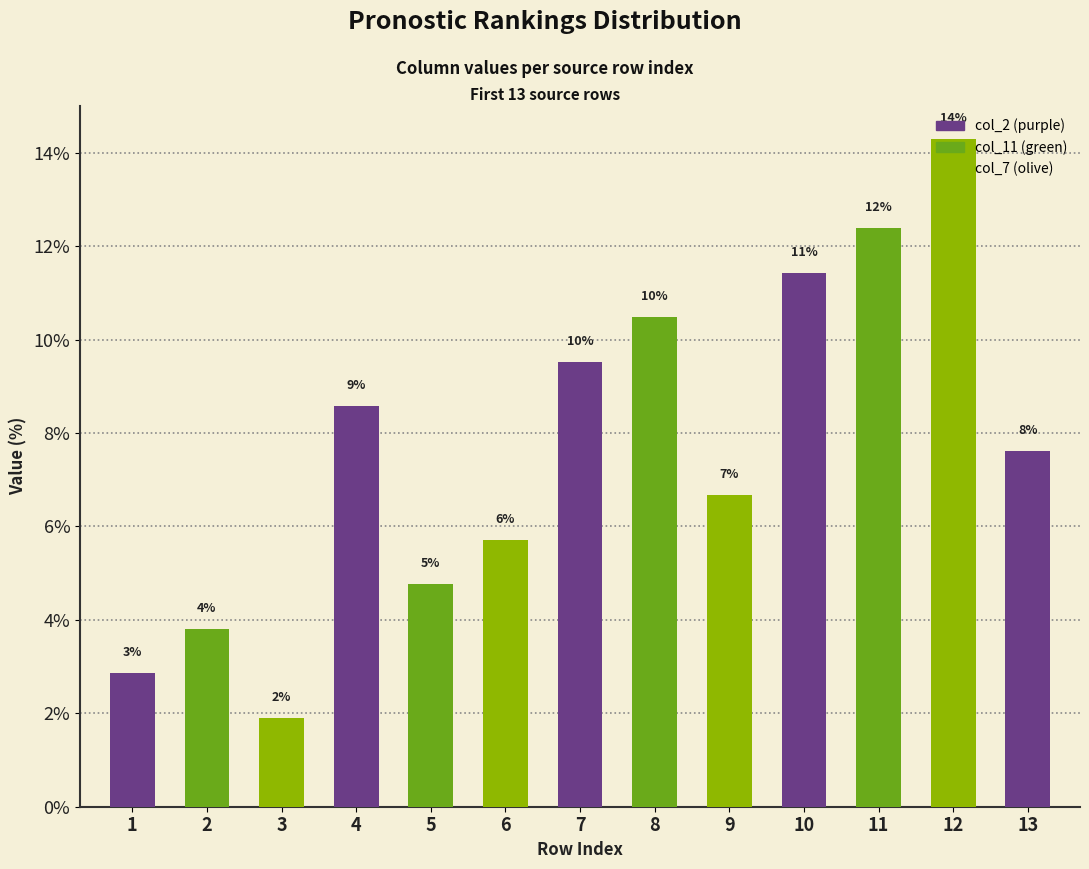

True or false: the data shows 3.8 at 2.

True